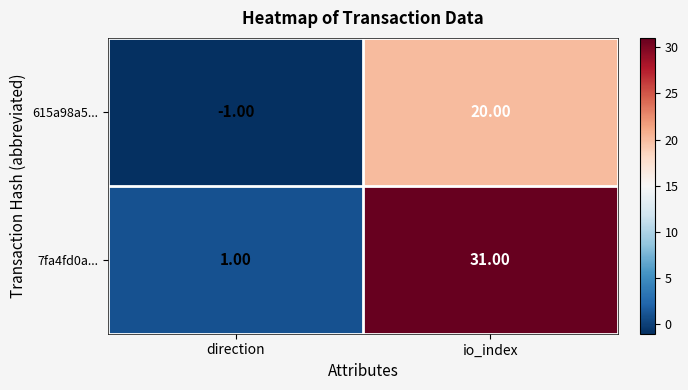

What is the difference between the maximum and minimum values in the 7fa4fd0a... series?

30